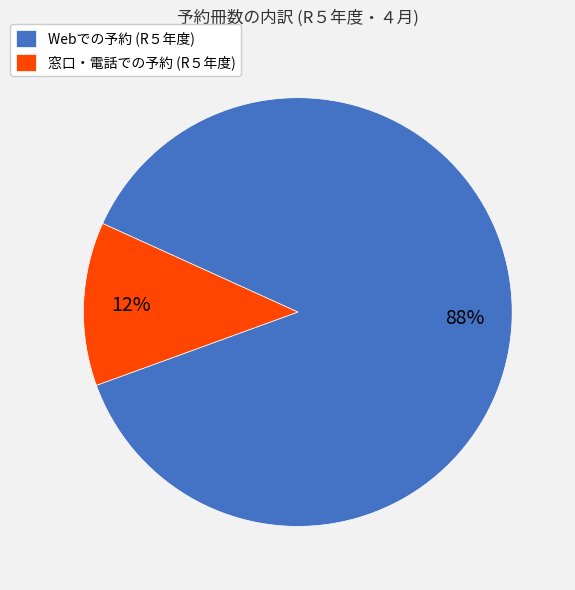

Which slice is the largest?

Webでの予約 (R５年度)